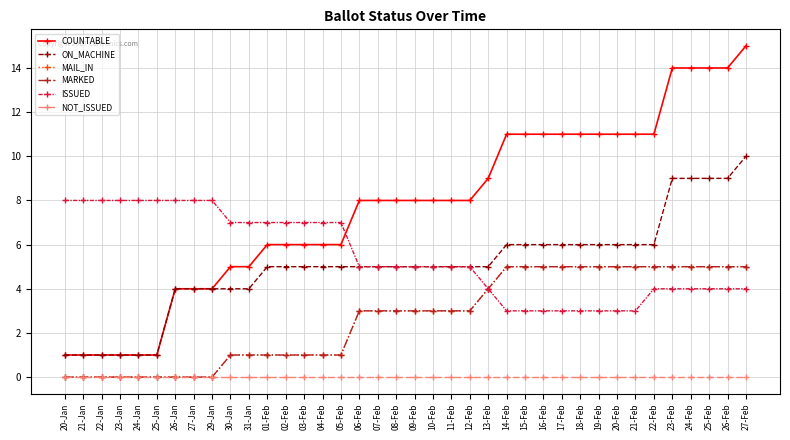

What value does the ON_MACHINE series have at 31-Jan?

4